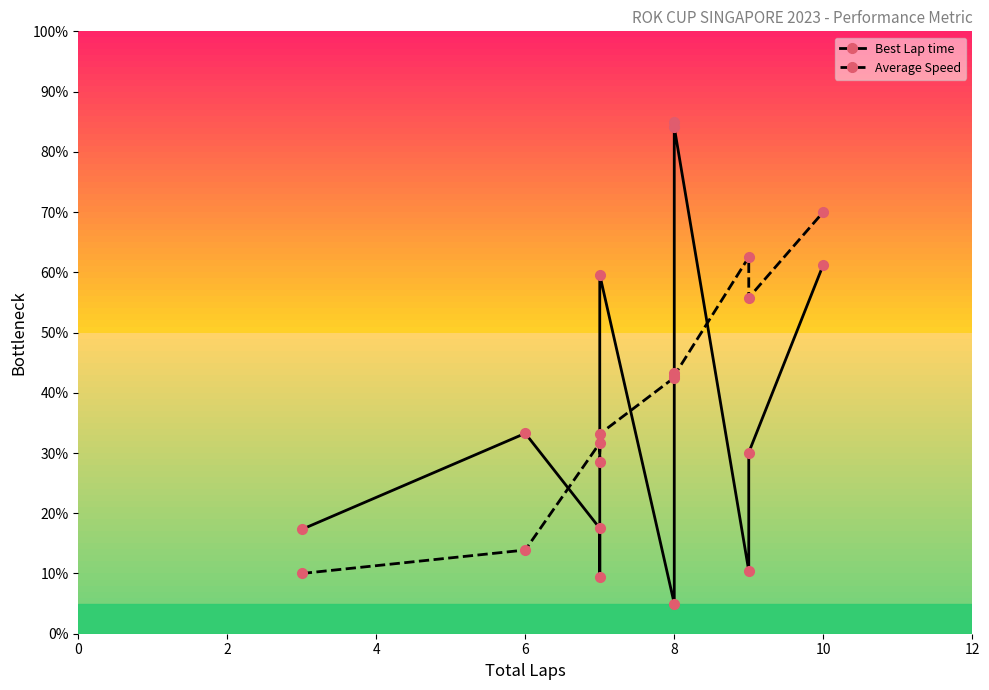

What is the label of the 7th point from the left?

8